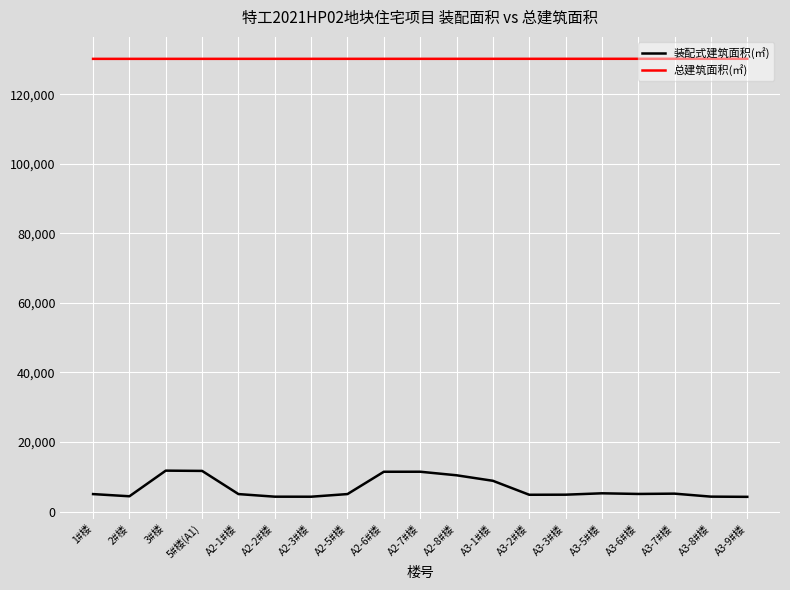

Is this an area chart (filled region under the line)?

No